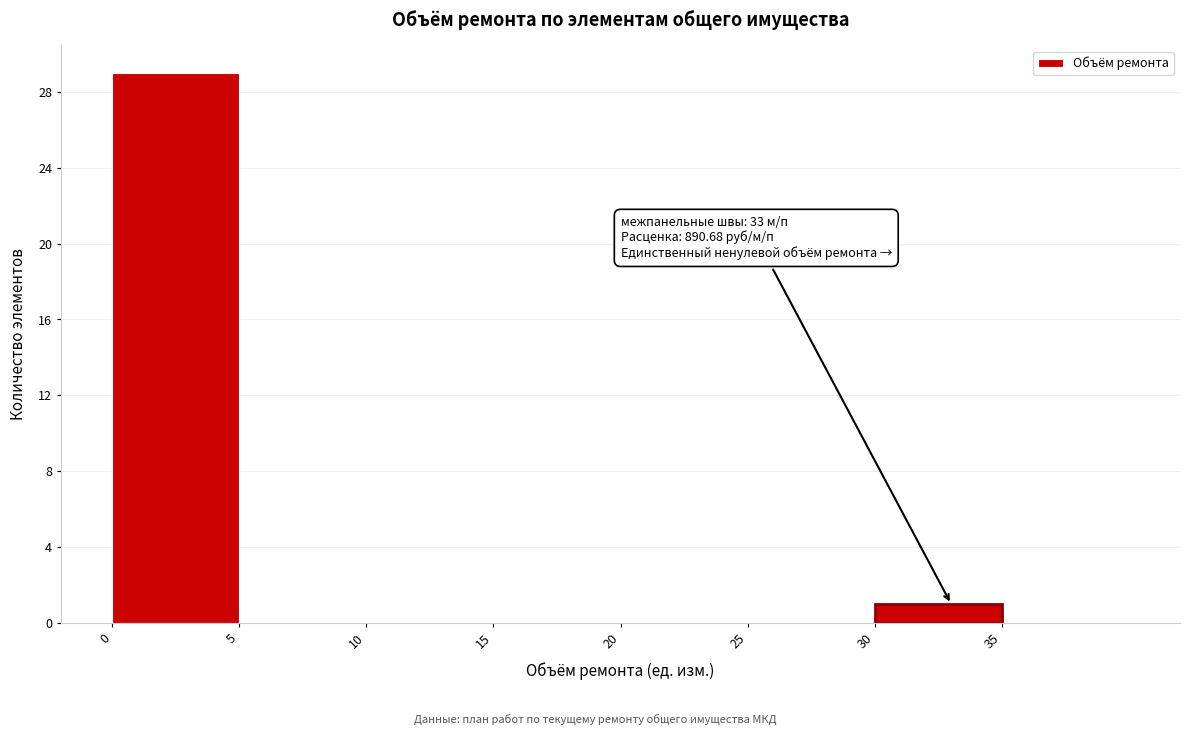

Over which range of the x-axis is the bar tallest?

0 to 5